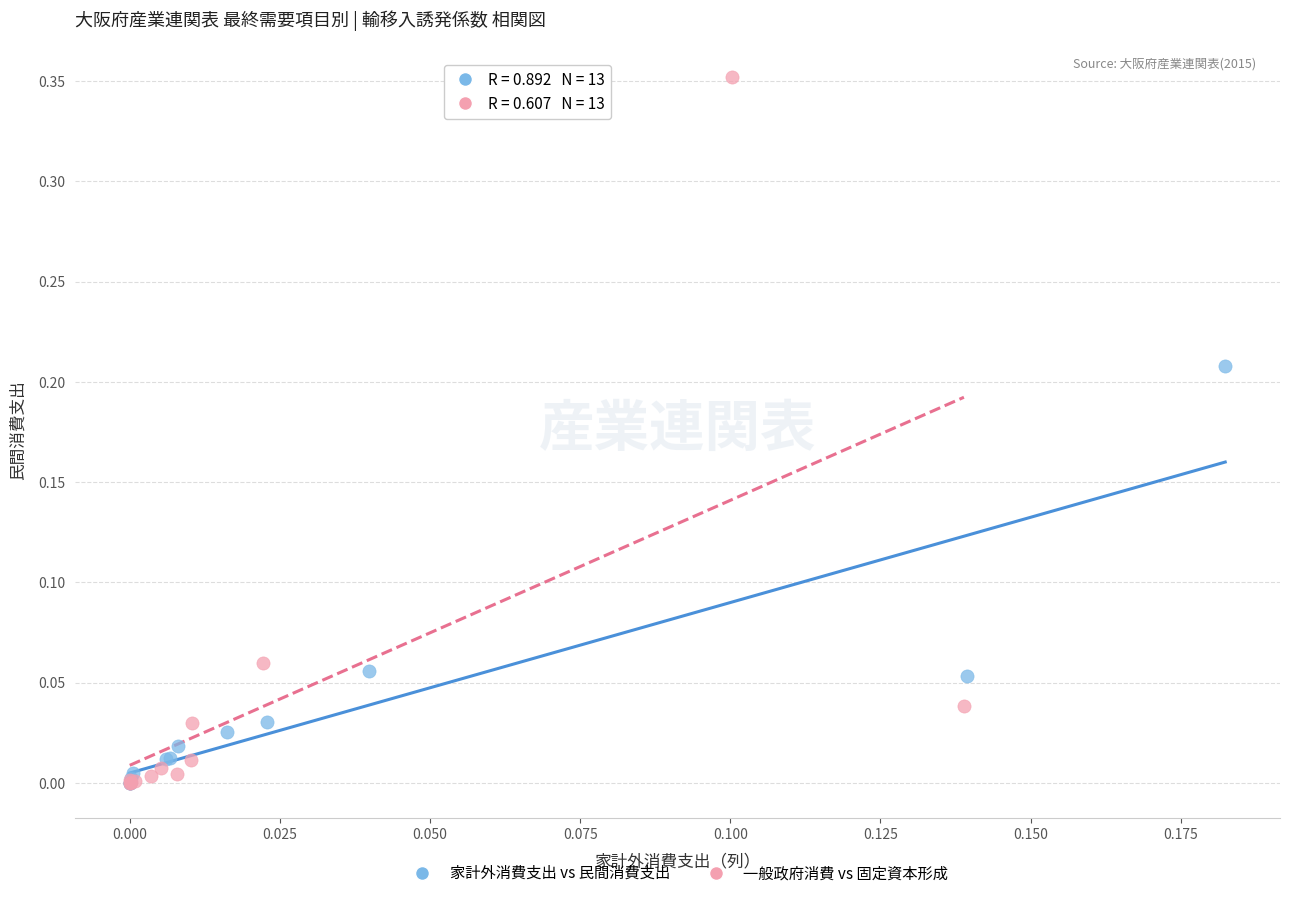

Which series contains the highest Y value?

一般政府消費 vs 固定資本形成